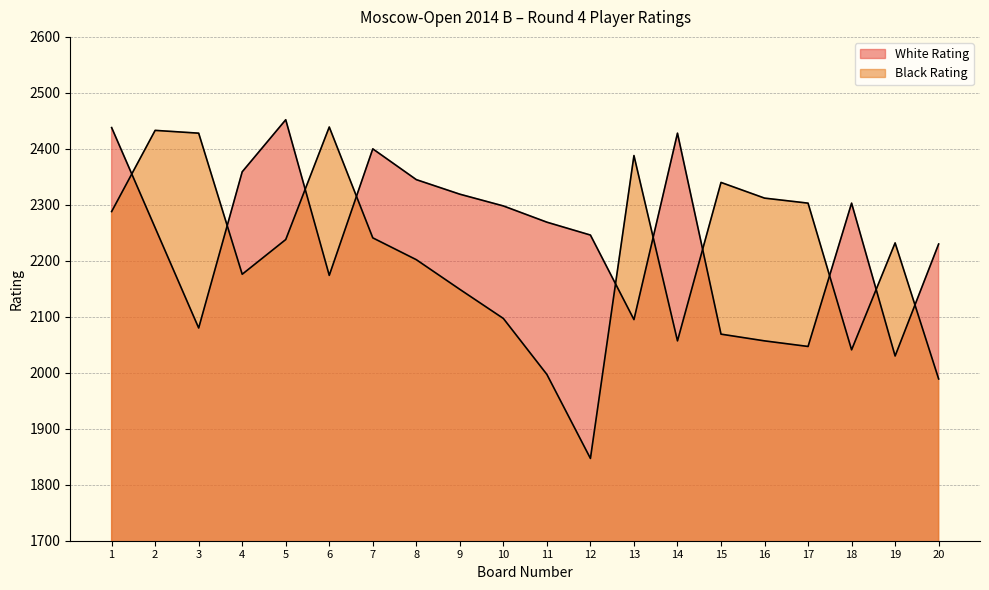

True or false: Black Rating and White Rating cross at least once.

True